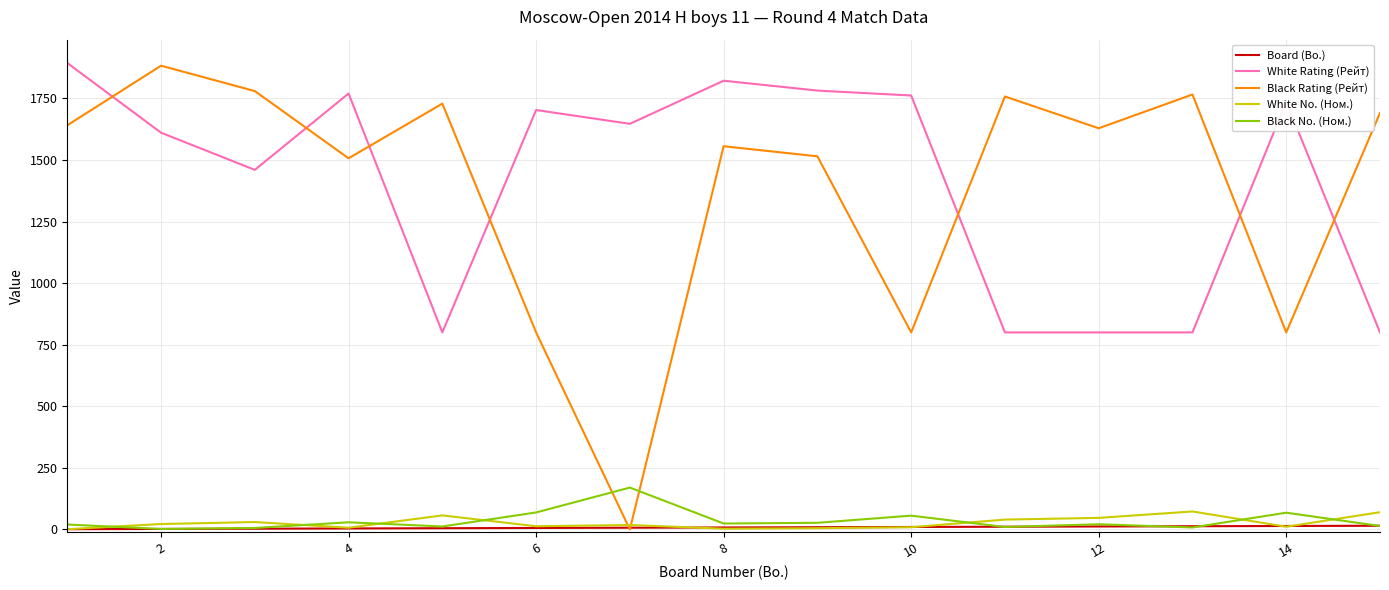

What is the difference between the maximum and second lowest values in the Black No. (Ном.) series?

164